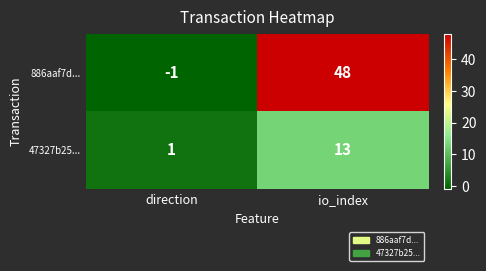

Reading left to right, what are all the values shown in this chart?

886aaf7d...: direction=-1	io_index=48
47327b25...: direction=1	io_index=13